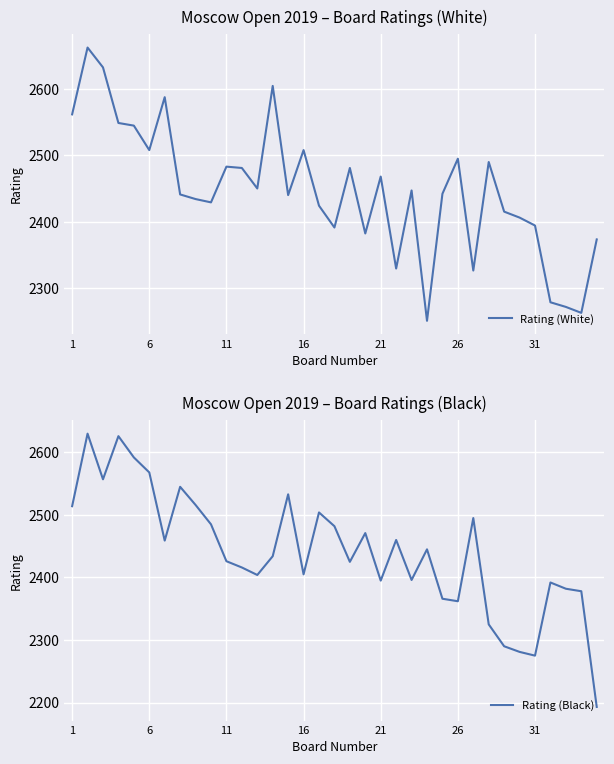

True or false: Rating (Black) has a value of 2516 at 8.

True